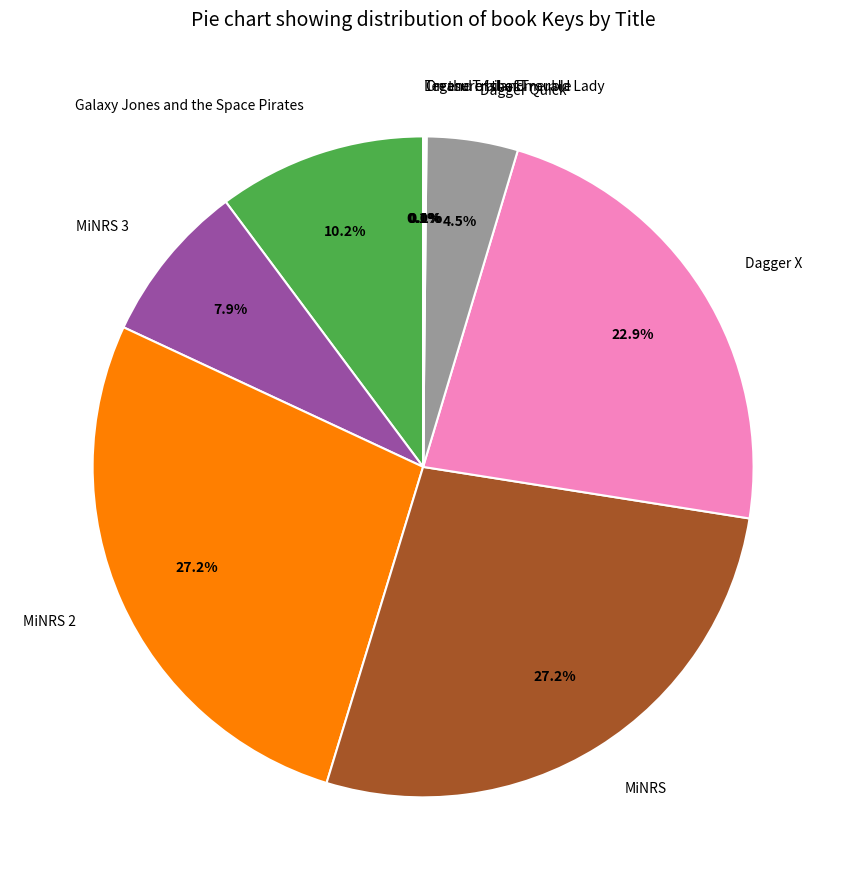

The Dagger X slice represents 23% of the pie. True or false?

True